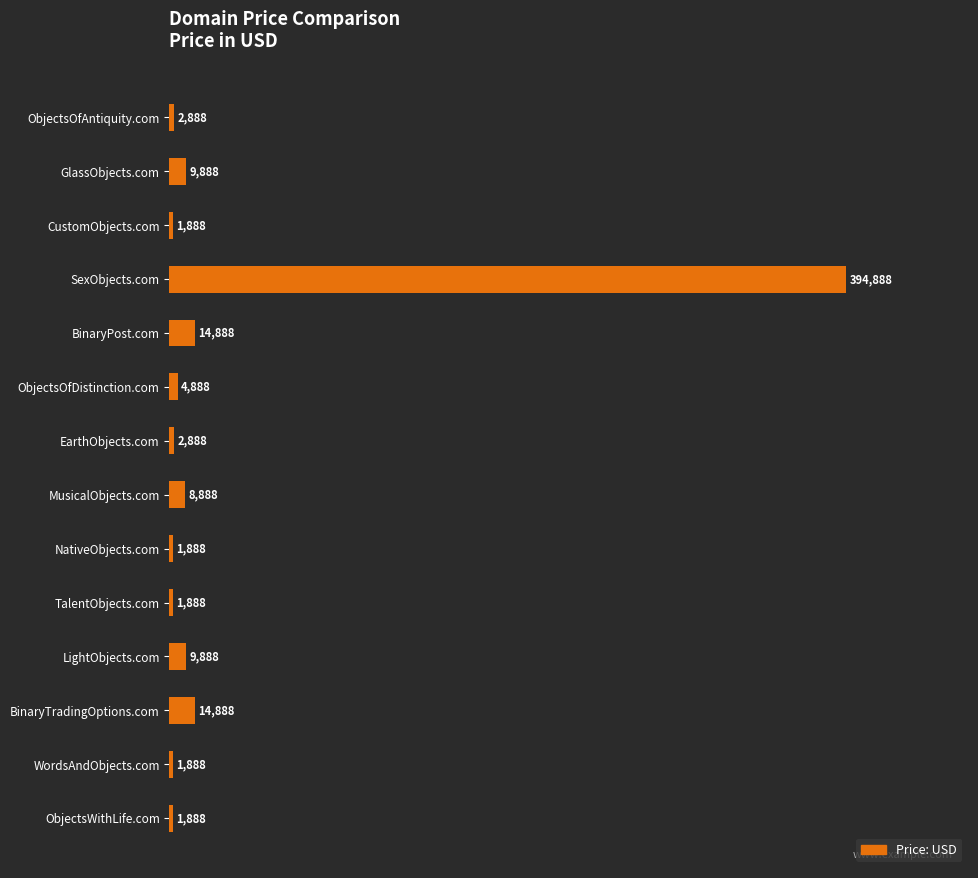

Does the chart contain stacked bars?

No